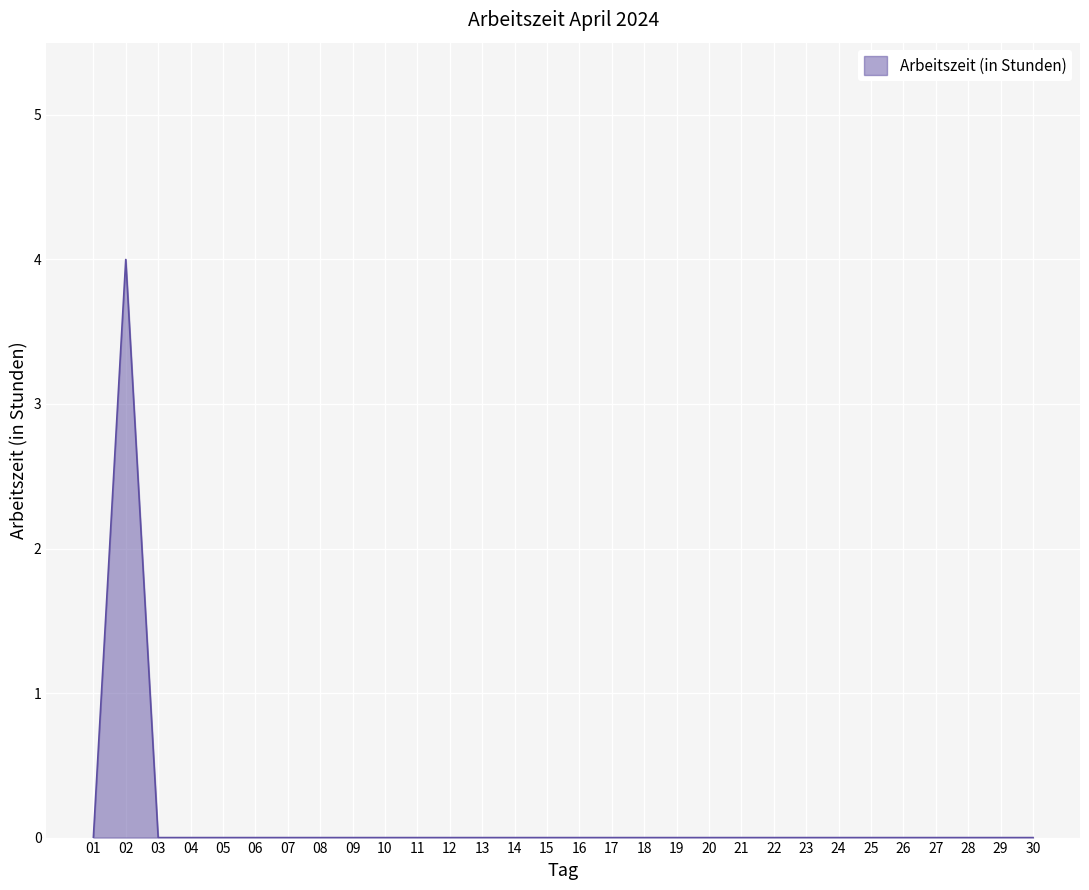

What is the difference between the maximum and minimum values?

4